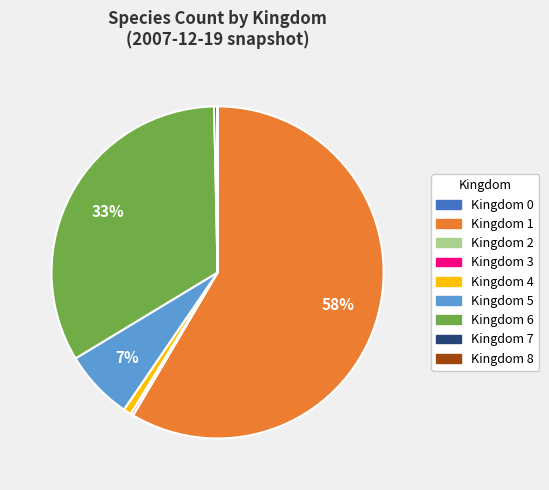

True or false: Kingdom 1 accounts for 58% of the total.

True